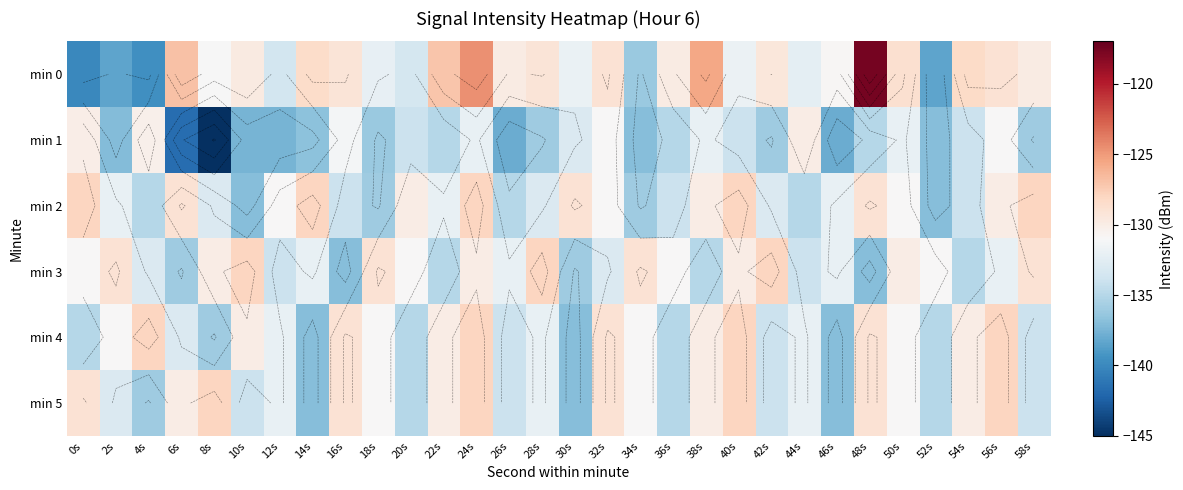

What is the minimum value for min 4?

-137.0